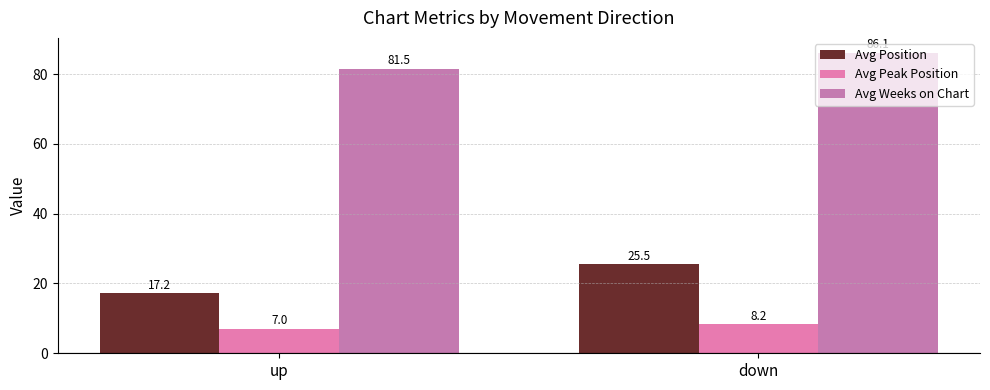

How many groups of bars are there?

2